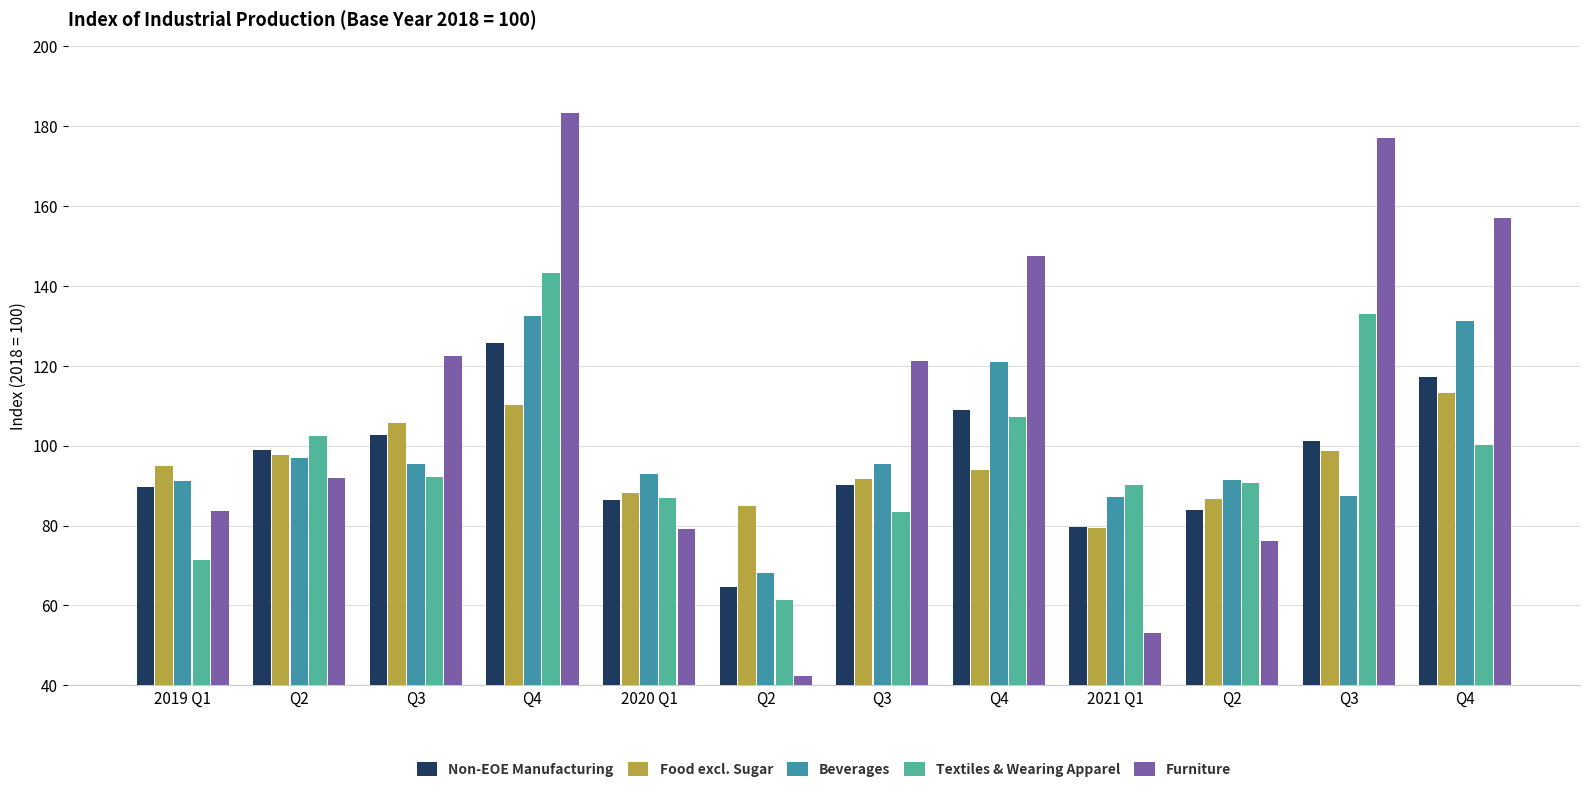

What is the label of the 2nd bar from the right?

Q3